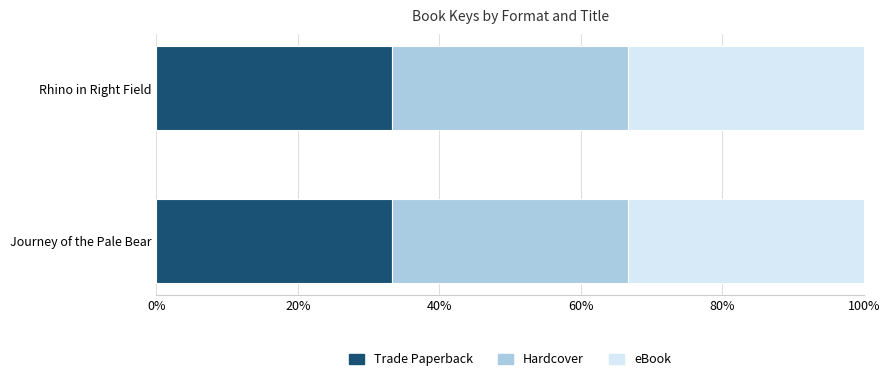

Which series has the widest spread of values?

Trade Paperback